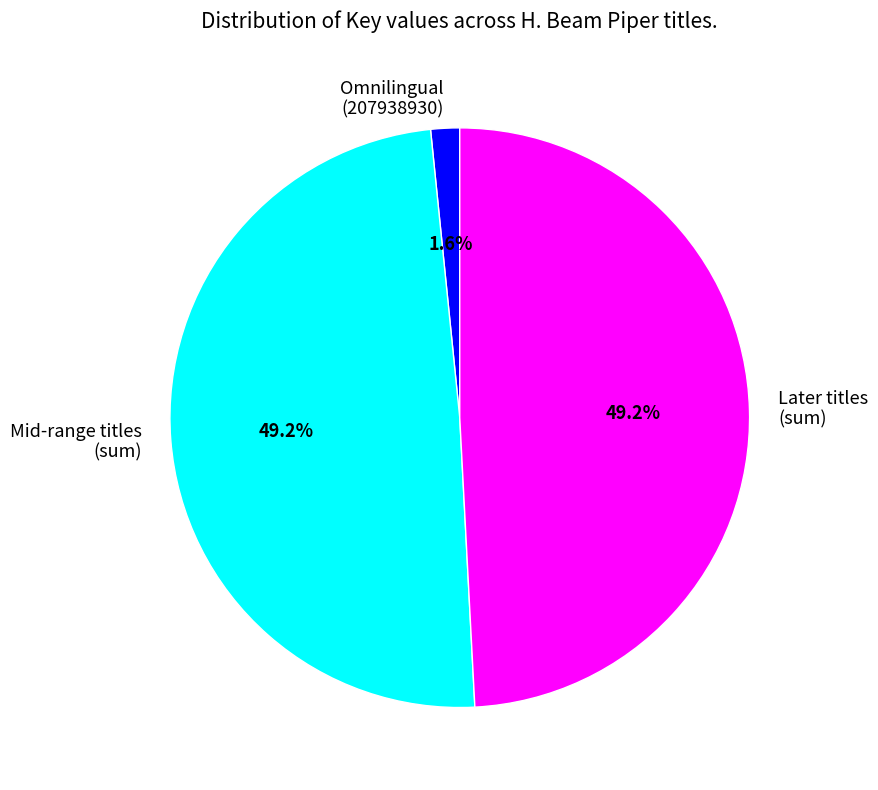

Count the number of slices in the pie.

3